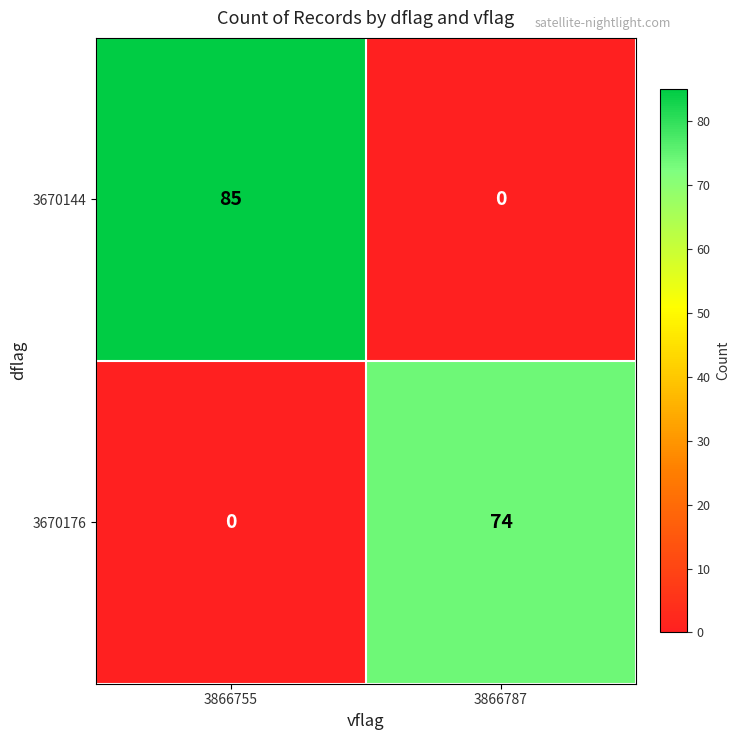

What is the sum of the 3670144 values at 3866755 and 3866787?

85